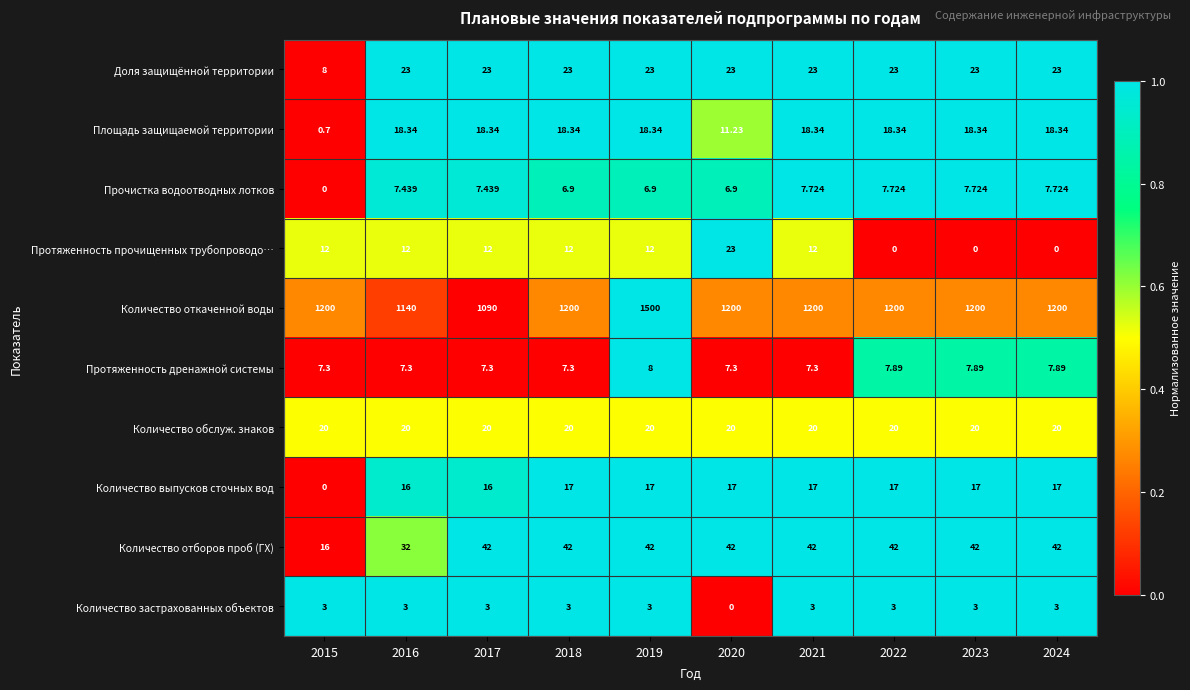

Which series has the largest range (max minus min)?

Количество откаченной воды